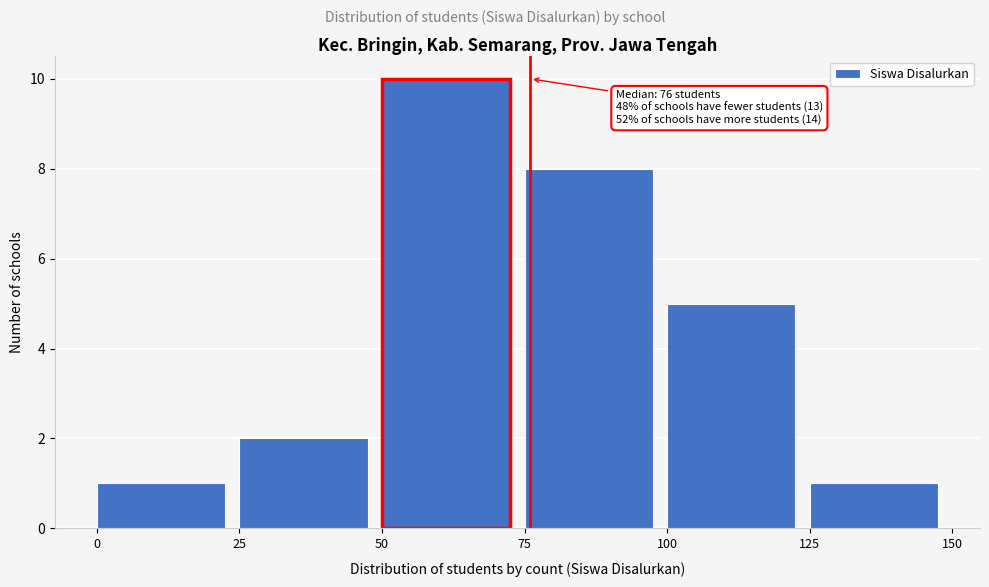

Over which range of the x-axis is the bar tallest?

50 to 75